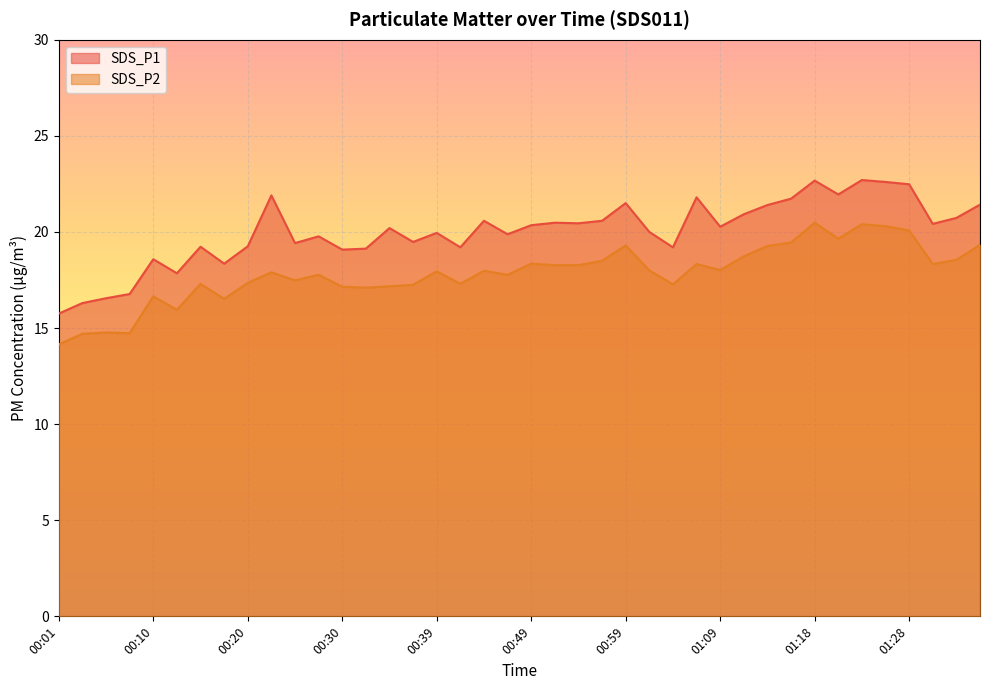

Read the SDS_P1 value at 00:25.

19.4